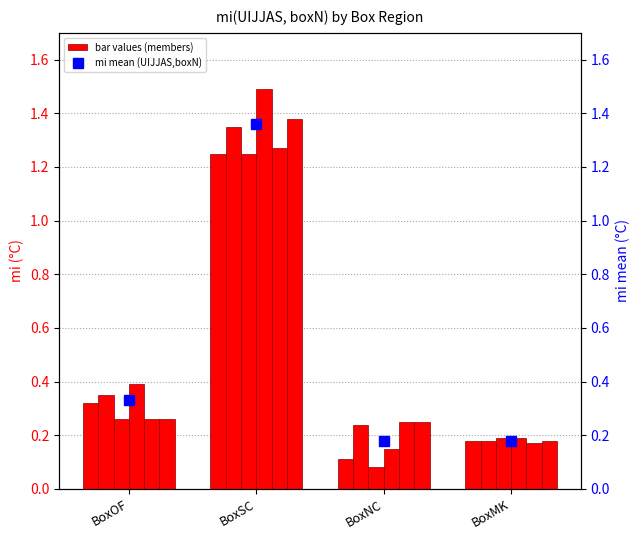

Is the value of Member 9 at BoxOF greater than the value of Member 12 at BoxNC?

Yes